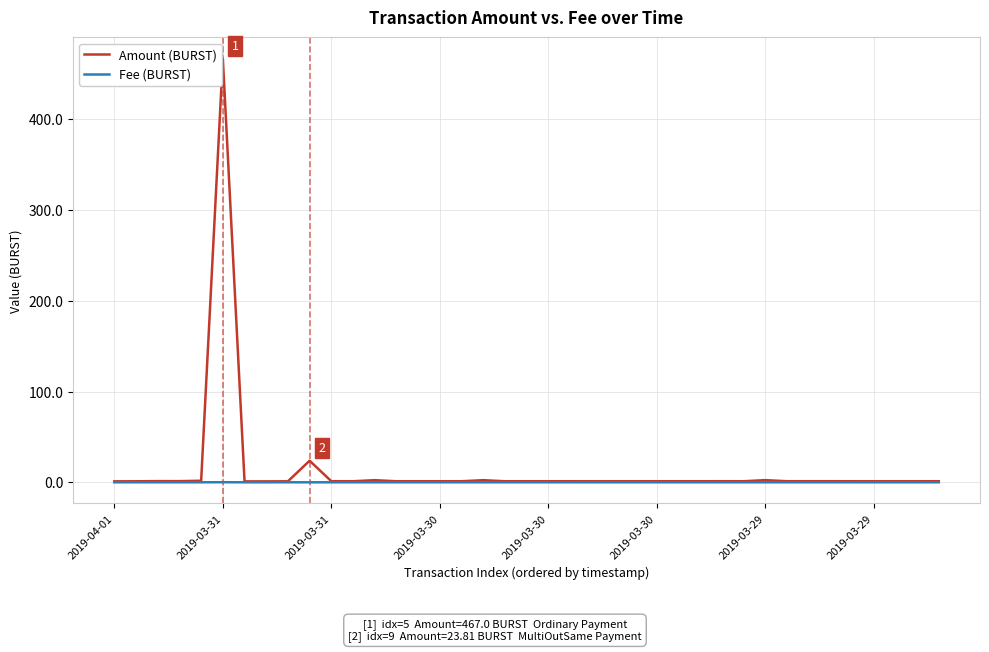

Which series has the largest range (max minus min)?

Amount (BURST)